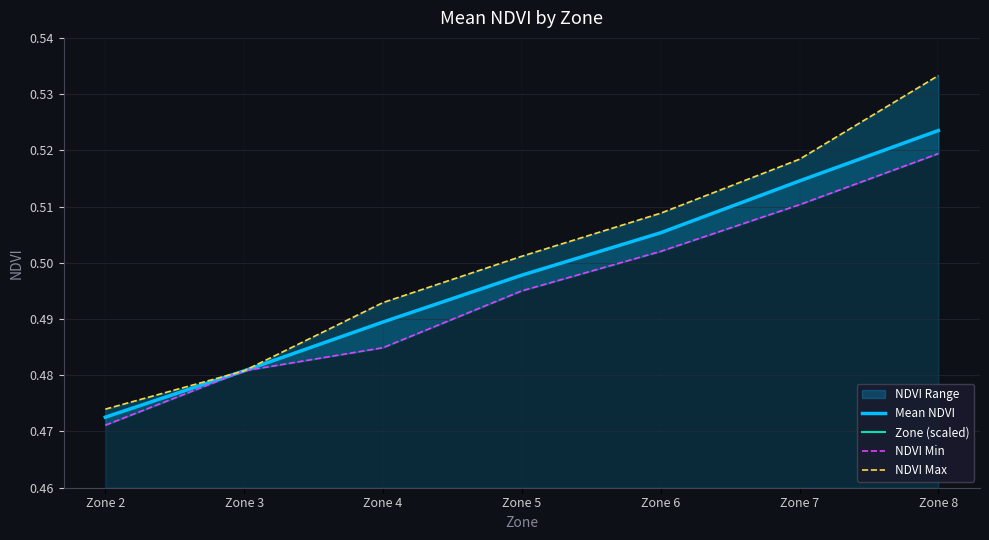

What is the approximate value of Mean NDVI at Zone 7?

0.5